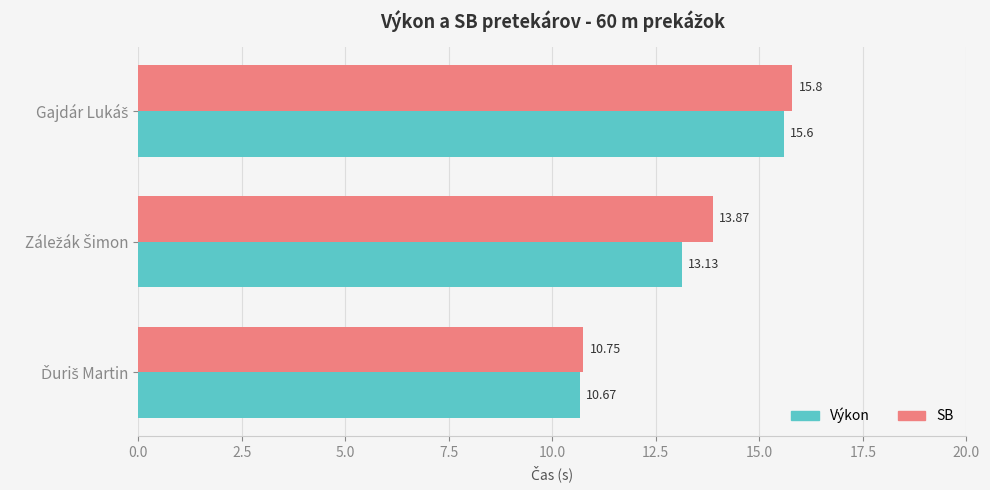

Rank the series by their maximum value, from highest to lowest.

SB, Výkon